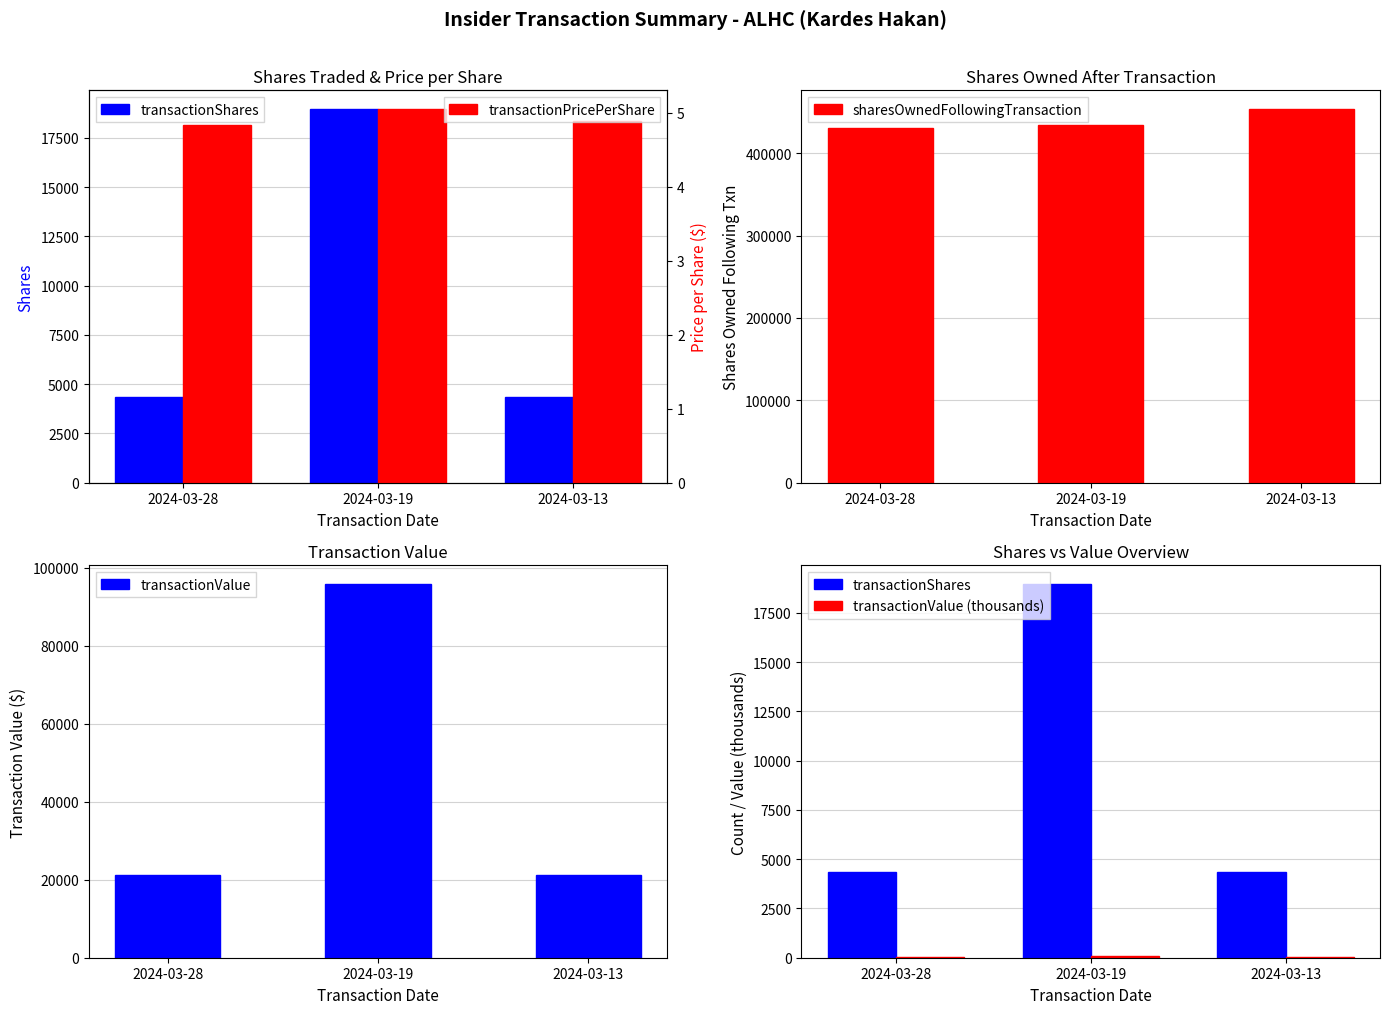

What is the minimum value shown in the chart?

4.8